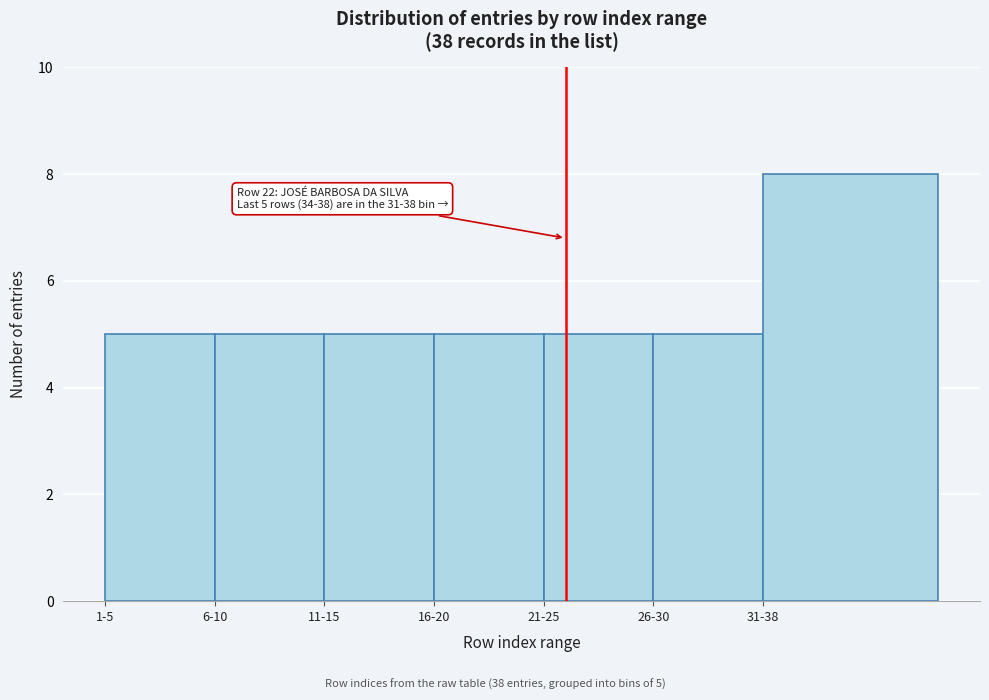

Reading left to right, list all the values displayed in this chart.

5	5	5	5	5	5	8